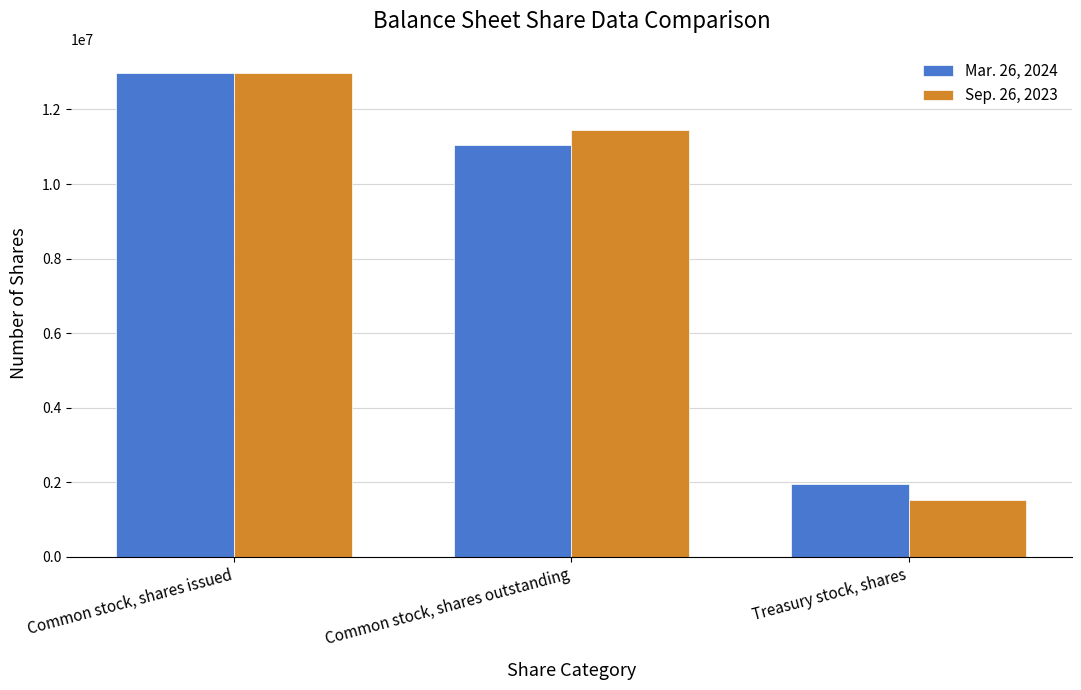

Count the number of categories in the chart.

3